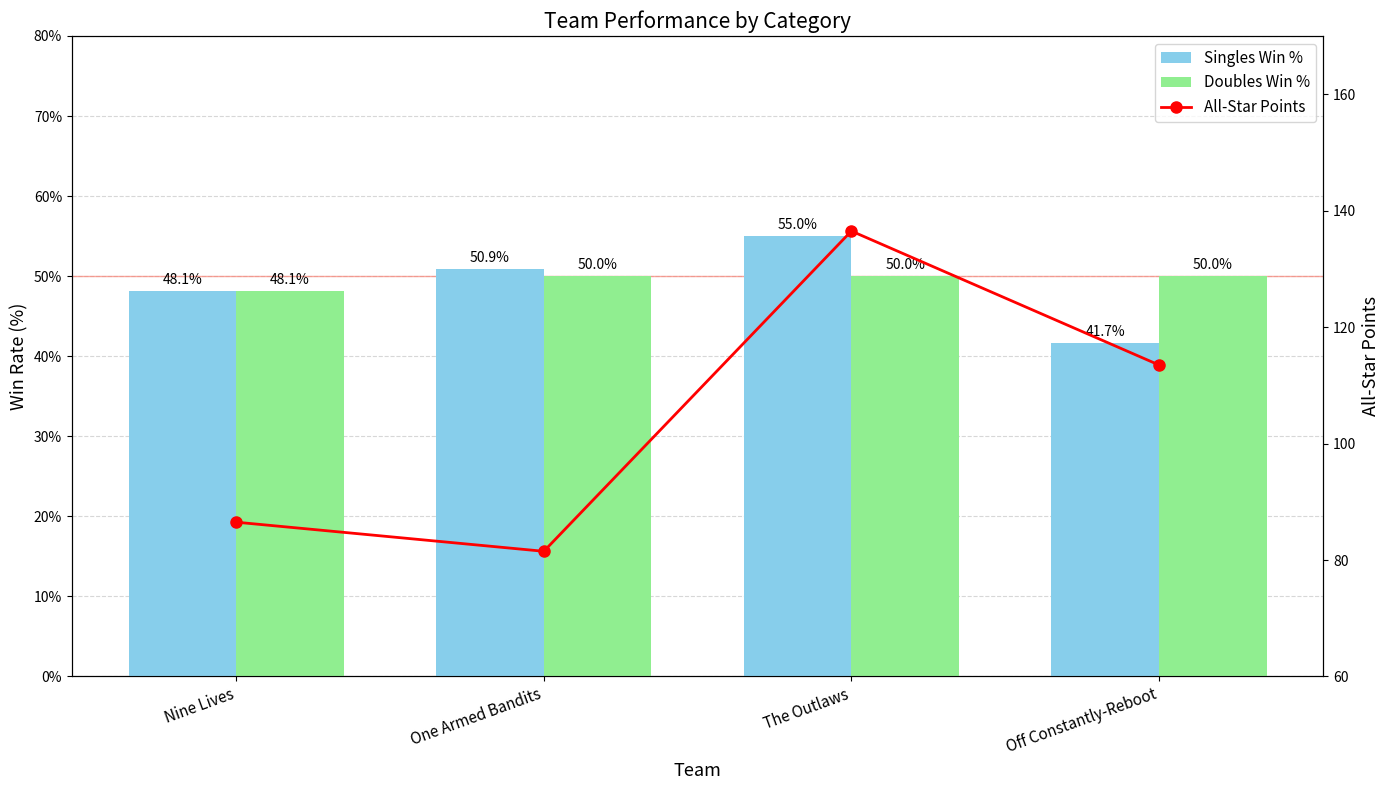

Between Off Constantly-Reboot and Nine Lives, which is larger?

Nine Lives